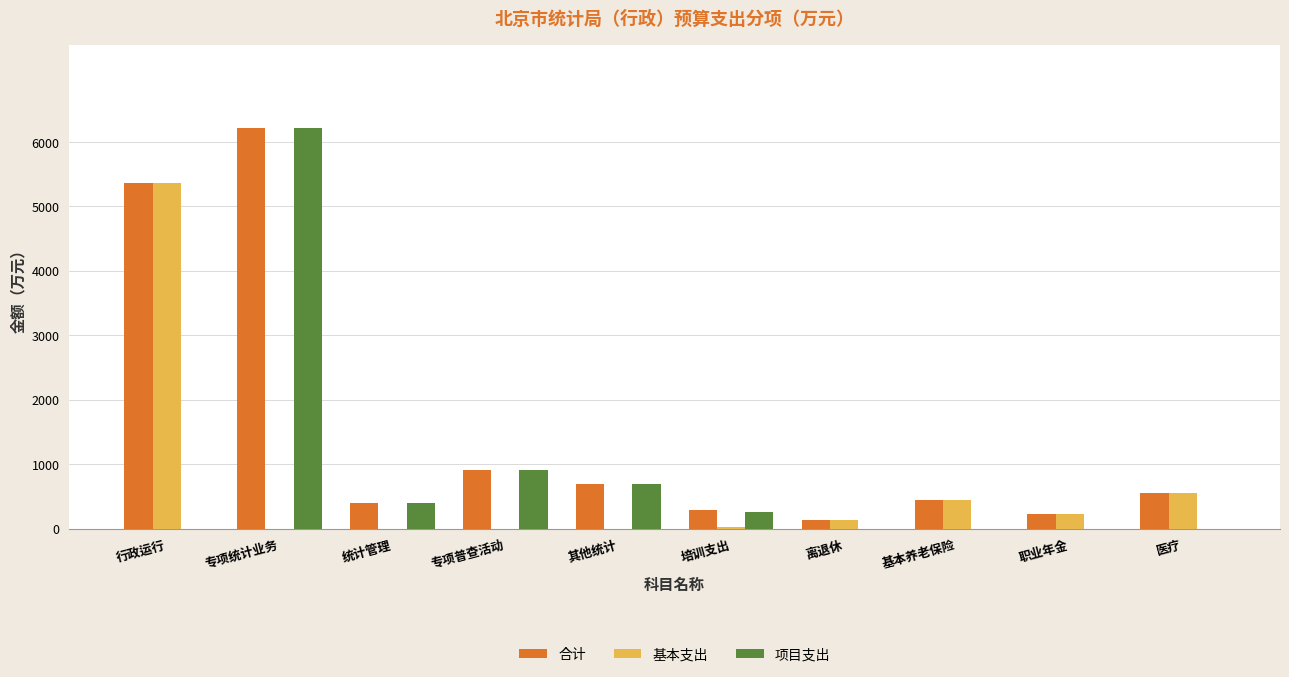

Reading left to right, extract all data points from this chart.

合计: 5355.9	6206.5	400.4	912.7	696.5	281.6	126.1	445.7	222.9	558.2
基本支出: 5355.9	0.0	0.0	0.0	0.0	31.8	126.1	445.7	222.9	558.2
项目支出: 0.0	6206.5	400.4	912.7	696.5	249.8	0.0	0.0	0.0	0.0